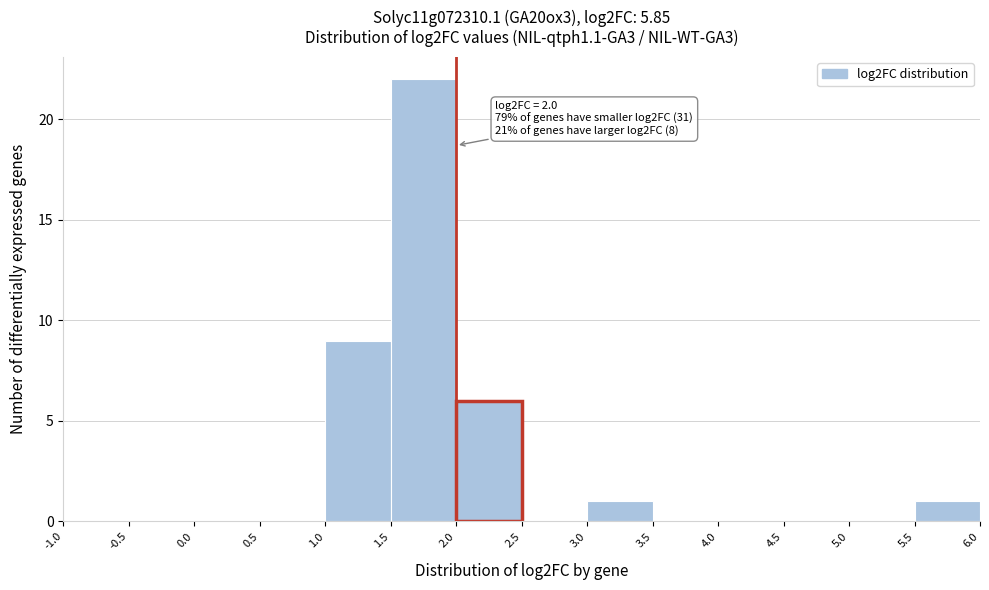

Which range on the x-axis has the tallest bar?

1.5 to 2.0